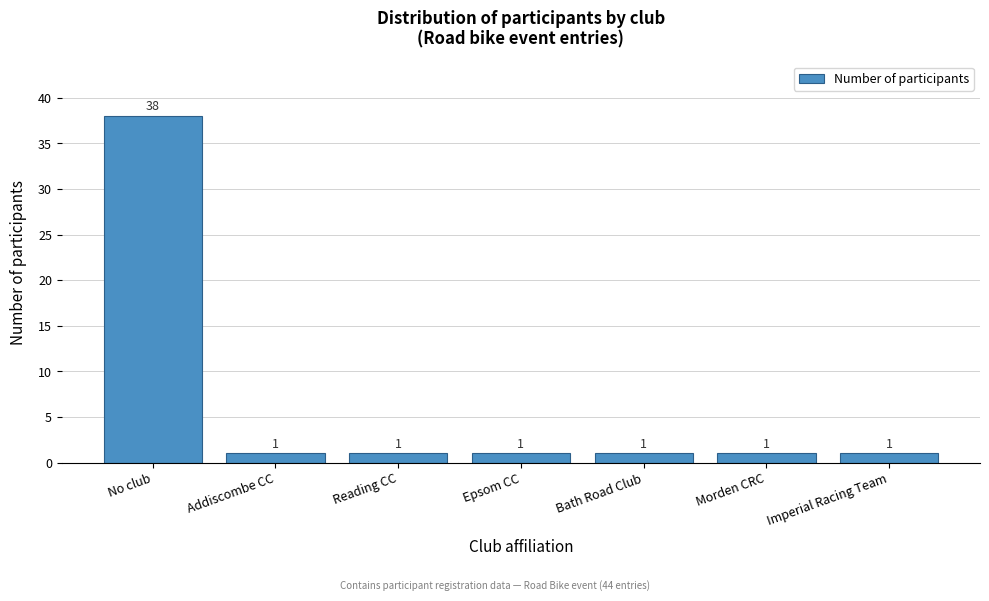

Reading left to right, extract all data points from this chart.

38	1	1	1	1	1	1